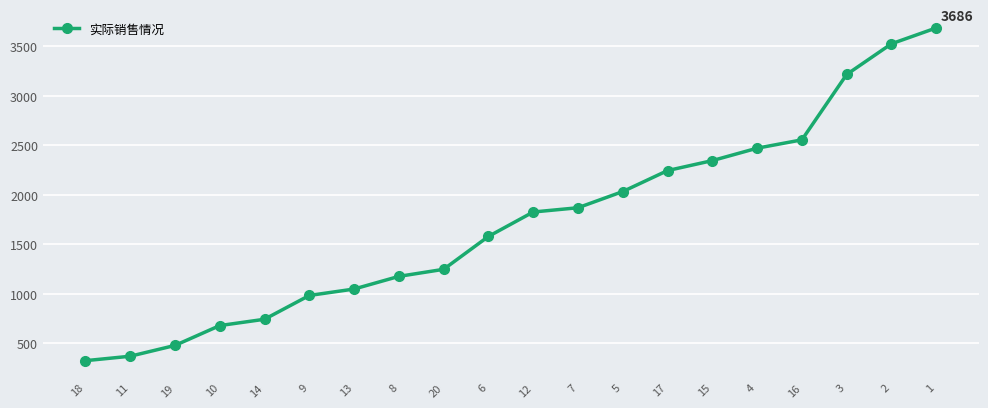

What is the difference between the maximum and minimum values?

3362.4